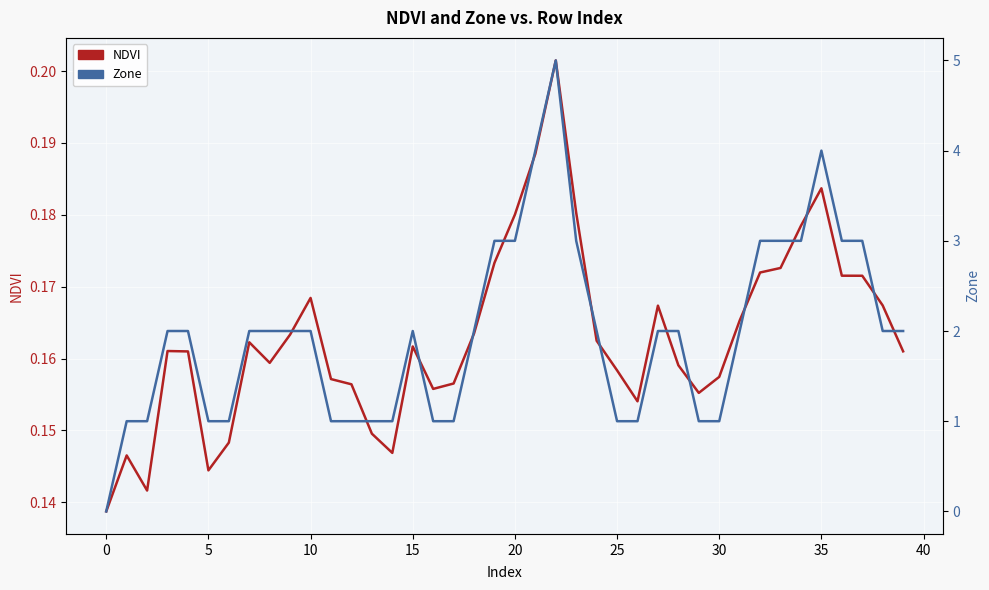

Which series changed the most between 20 and 17?

NDVI